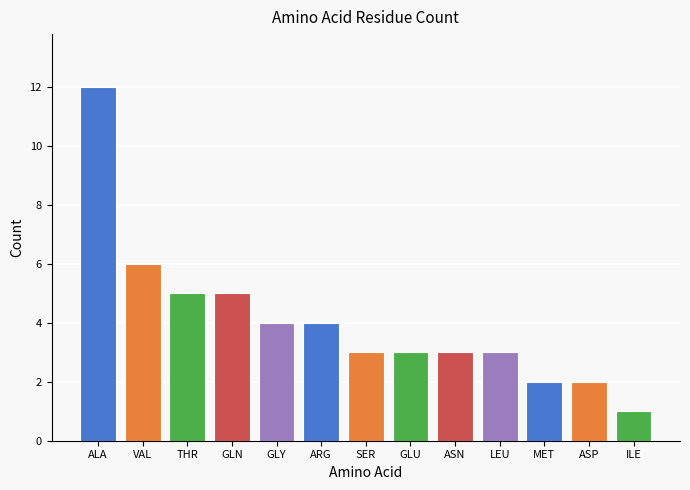

Reading left to right, transcribe all the data shown in this chart.

12	6	5	5	4	4	3	3	3	3	2	2	1